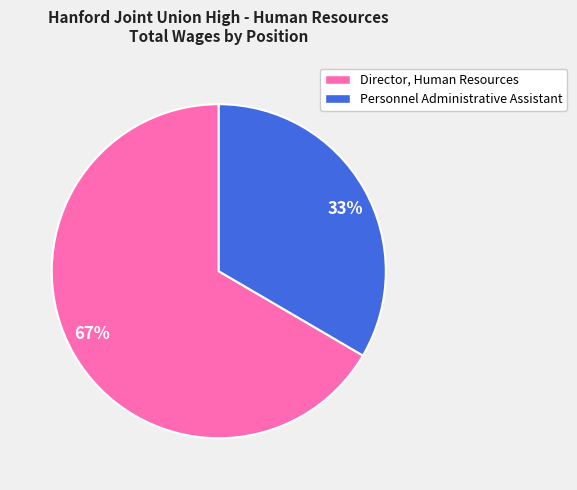

To the nearest percent, what is the average slice percentage?

50%